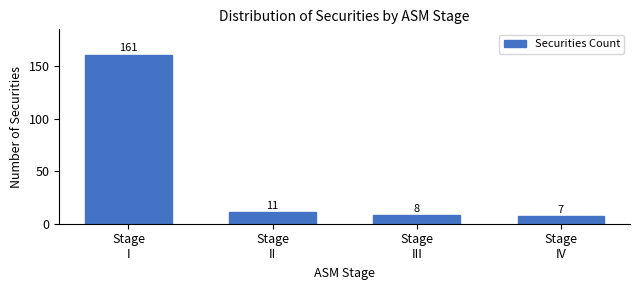

Reading right to left, what are all the values shown in this chart?

7	8	11	161